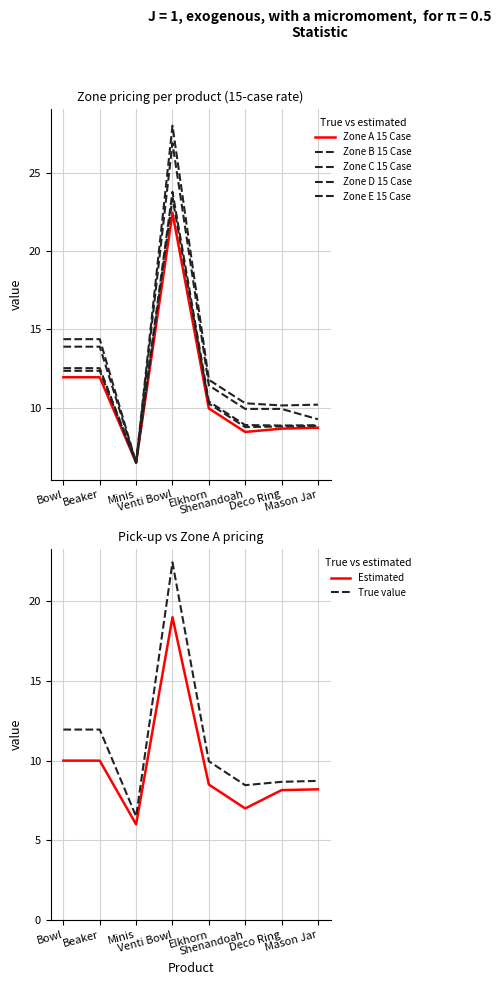

At which label is Pick Up closest to 12?

Bowl